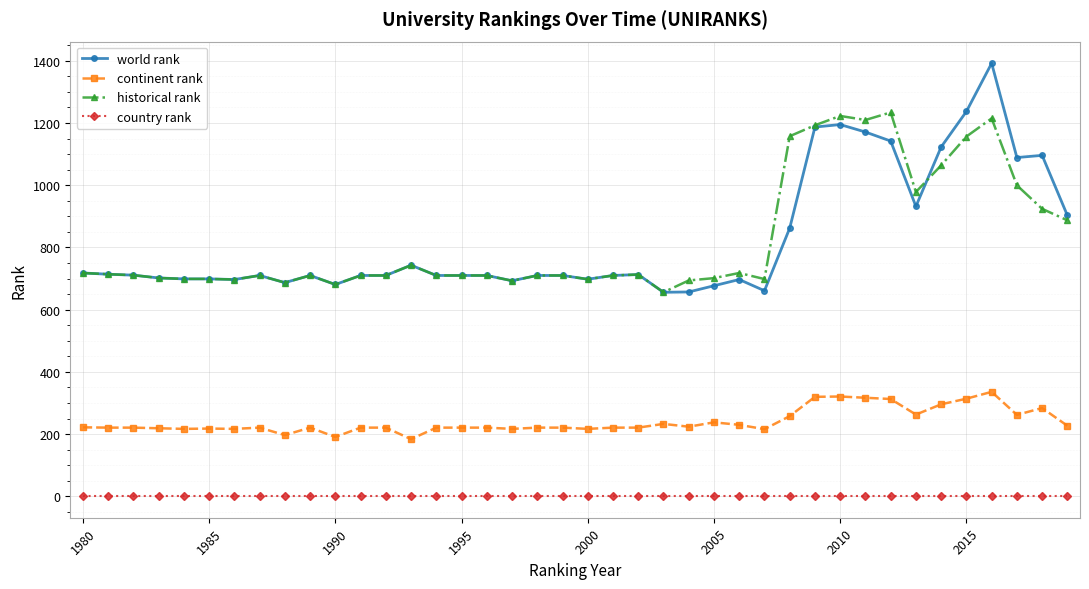

Which series has the widest spread of values?

world rank